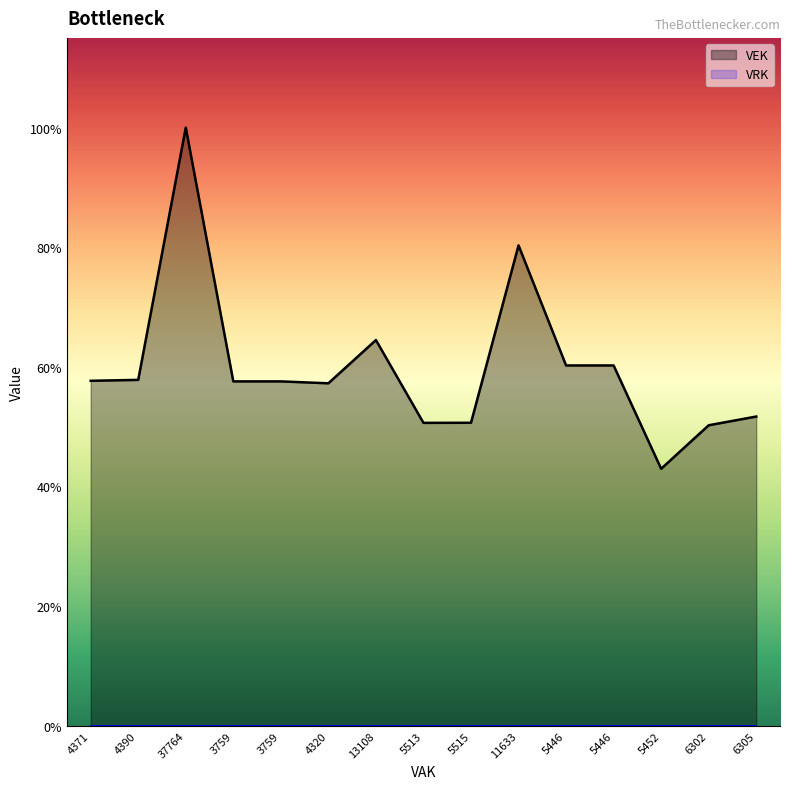

Does the chart display data point markers on the line(s)?

No